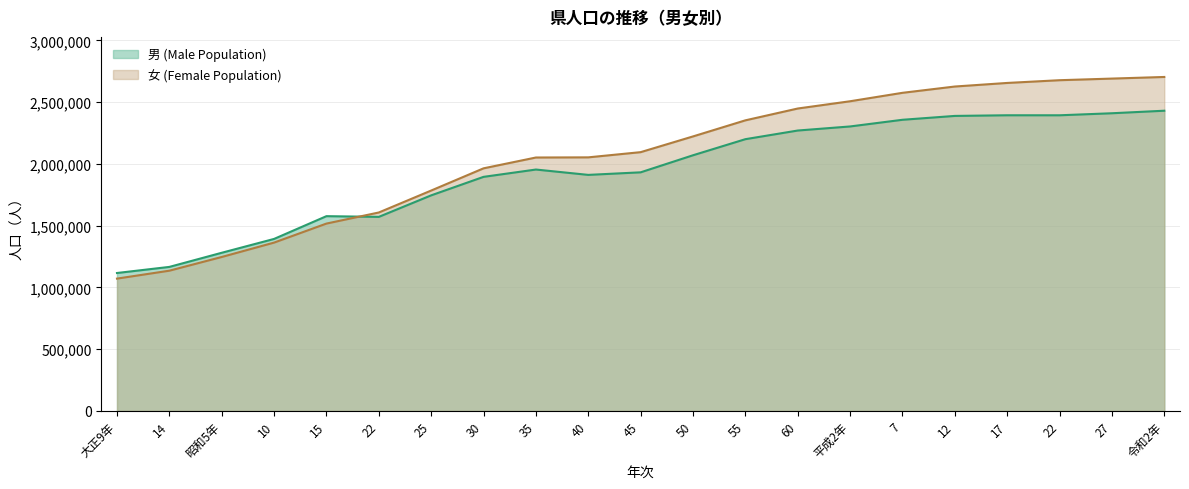

True or false: 女 (Female Population) and 男 (Male Population) intersect in this chart.

True